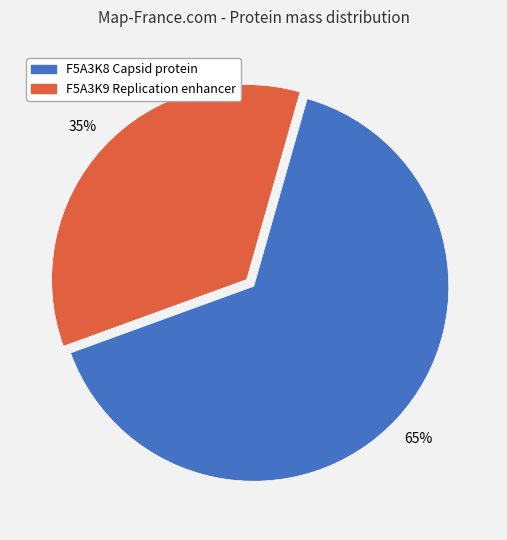

Which category has the smallest portion of the pie?

F5A3K9 Replication enhancer